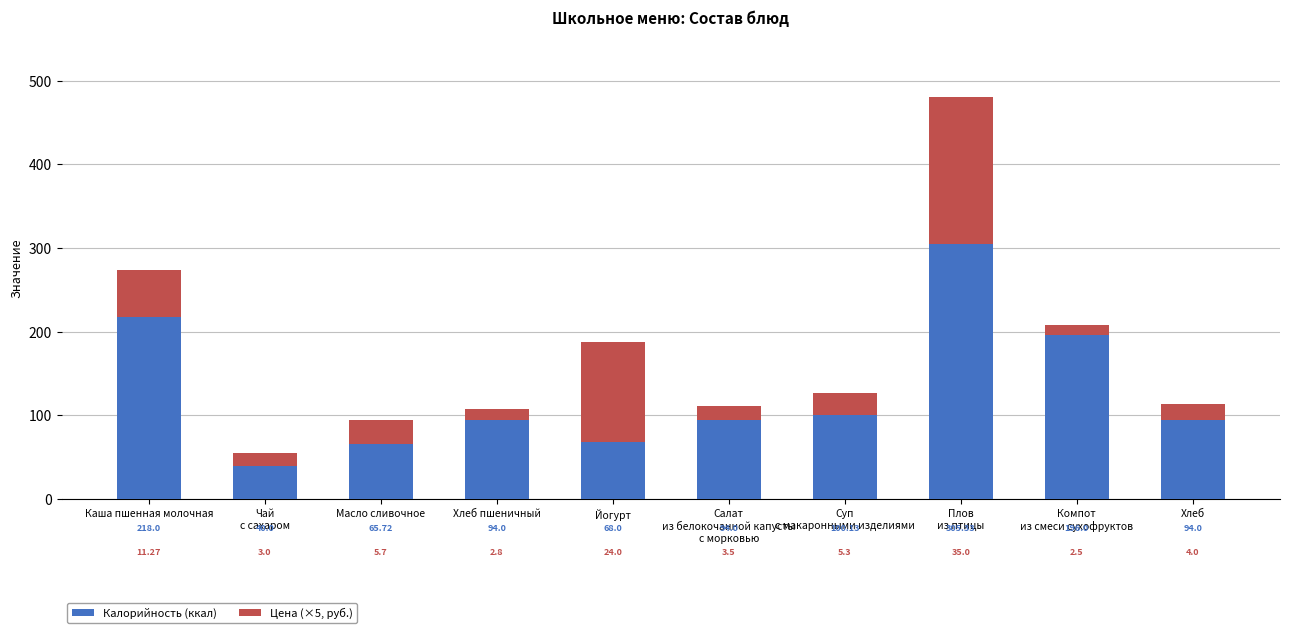

What is the total value across all series at Каша пшенная молочная?

274.4